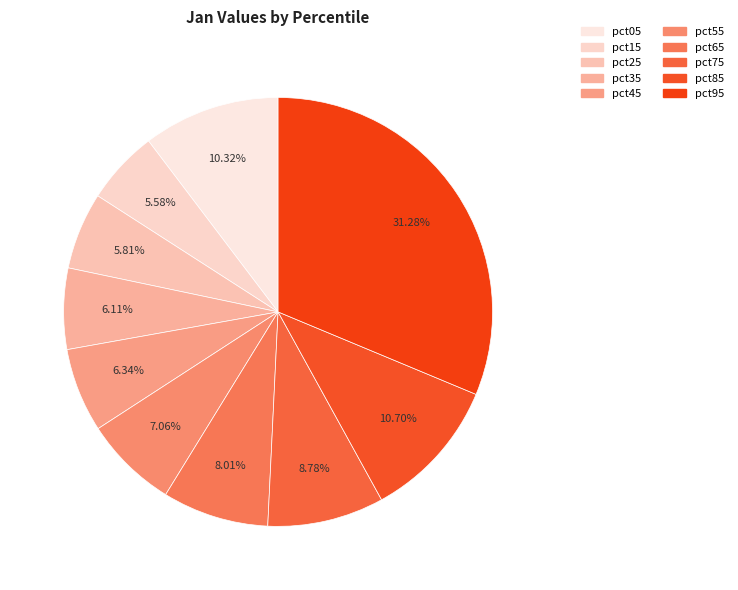

What percentage is NOT represented by pct55?

92.9%